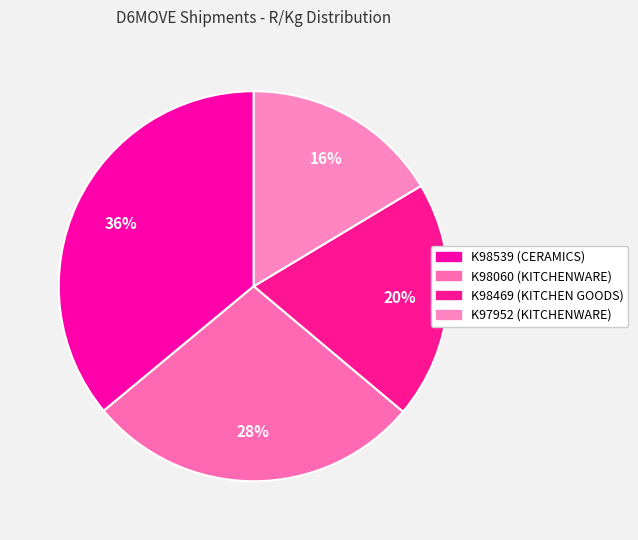

What percentage do K98060 (KITCHENWARE) and K98469 (KITCHEN GOODS) together represent?

47.6%